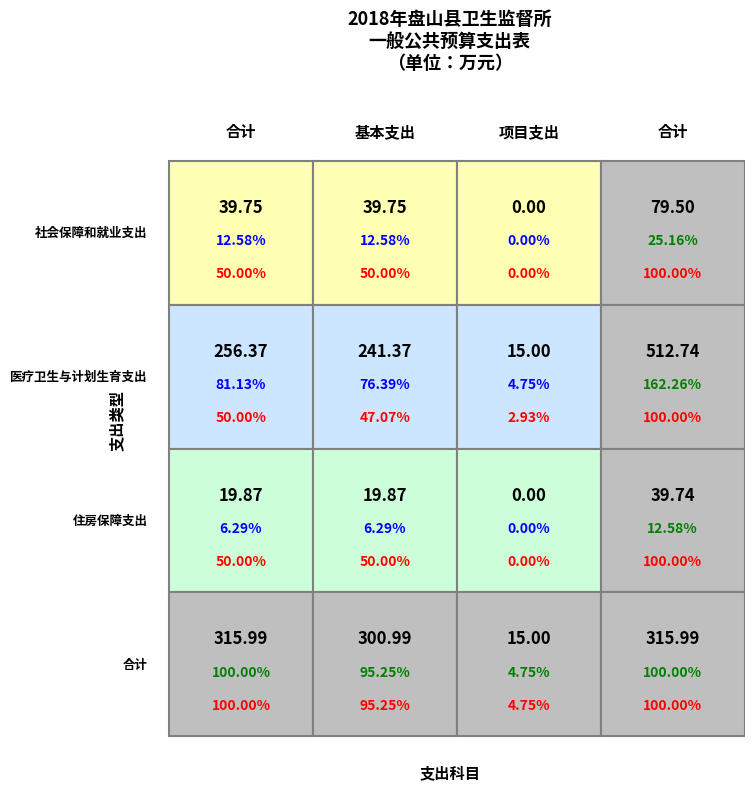

Between 基本支出 and 合计, which is larger?

基本支出